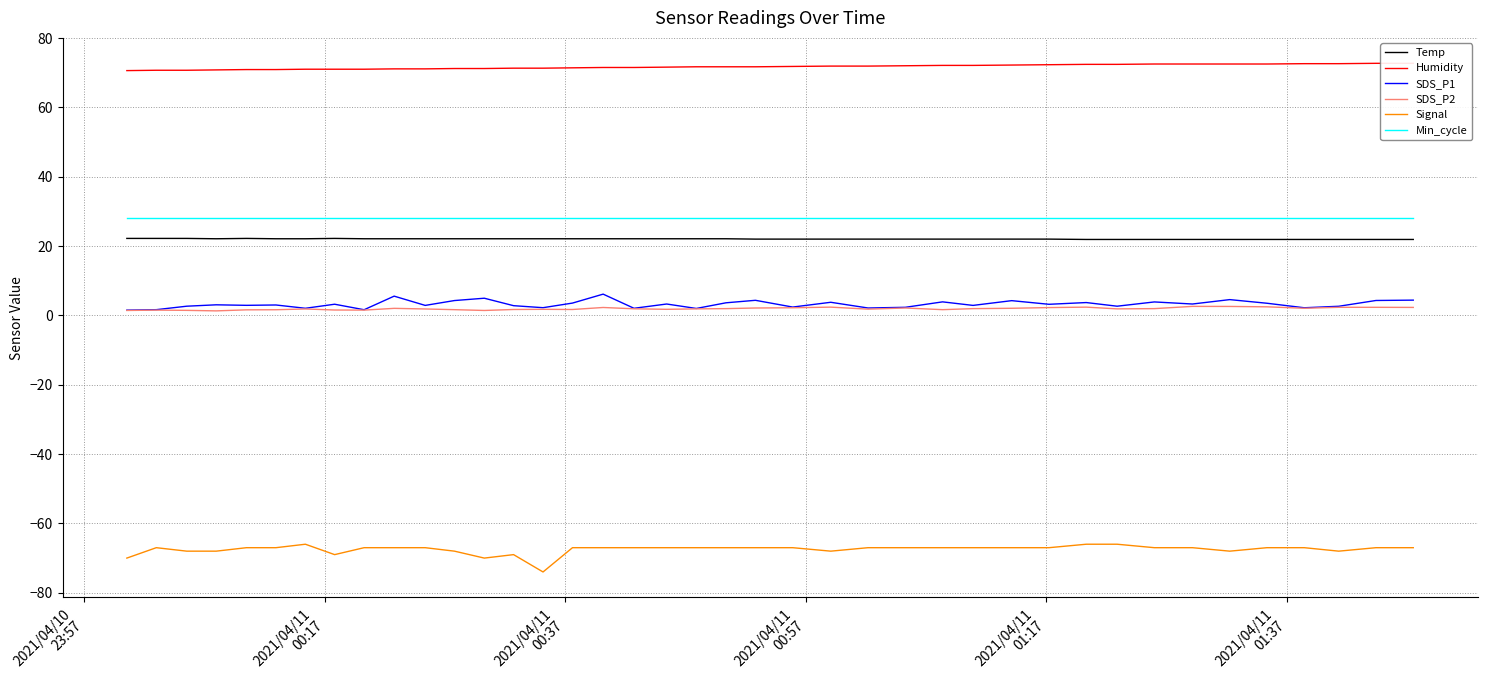

What is the maximum value shown in the chart?

72.7